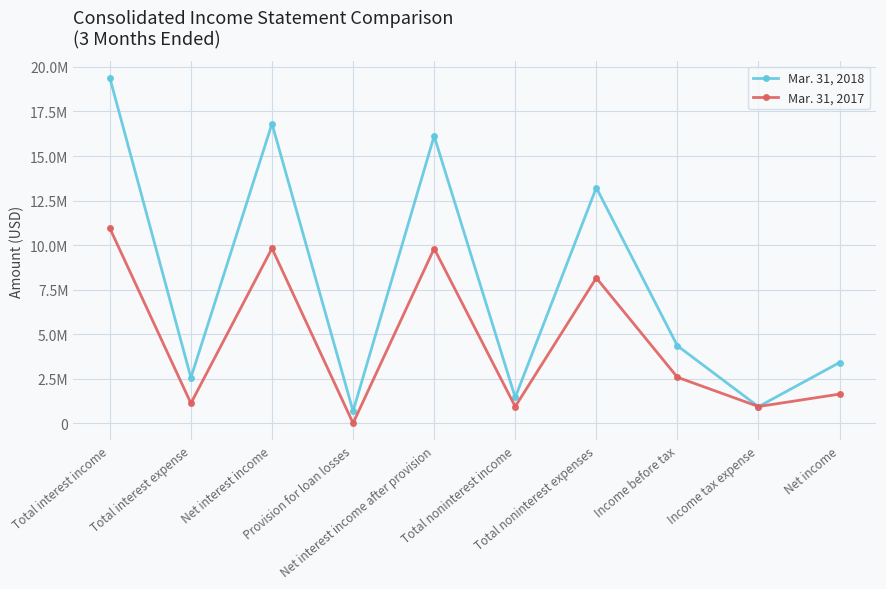

Which series has the widest spread of values?

Mar. 31, 2018